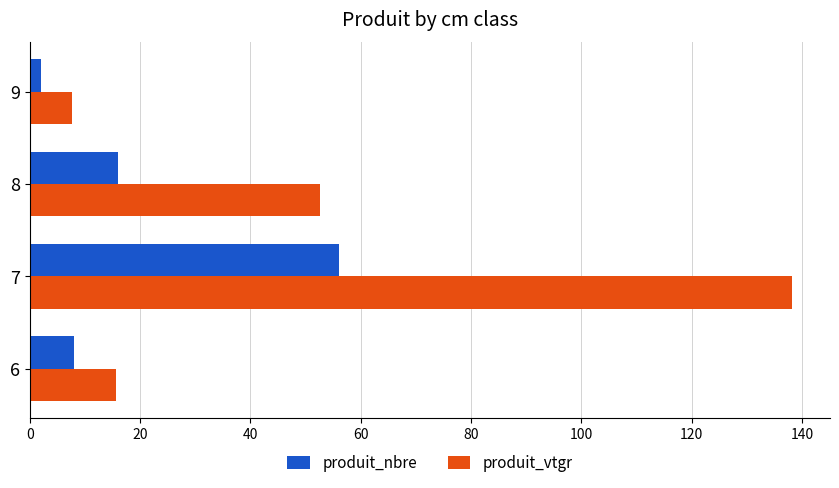

List the series in order of their peak value, highest first.

produit_vtgr, produit_nbre